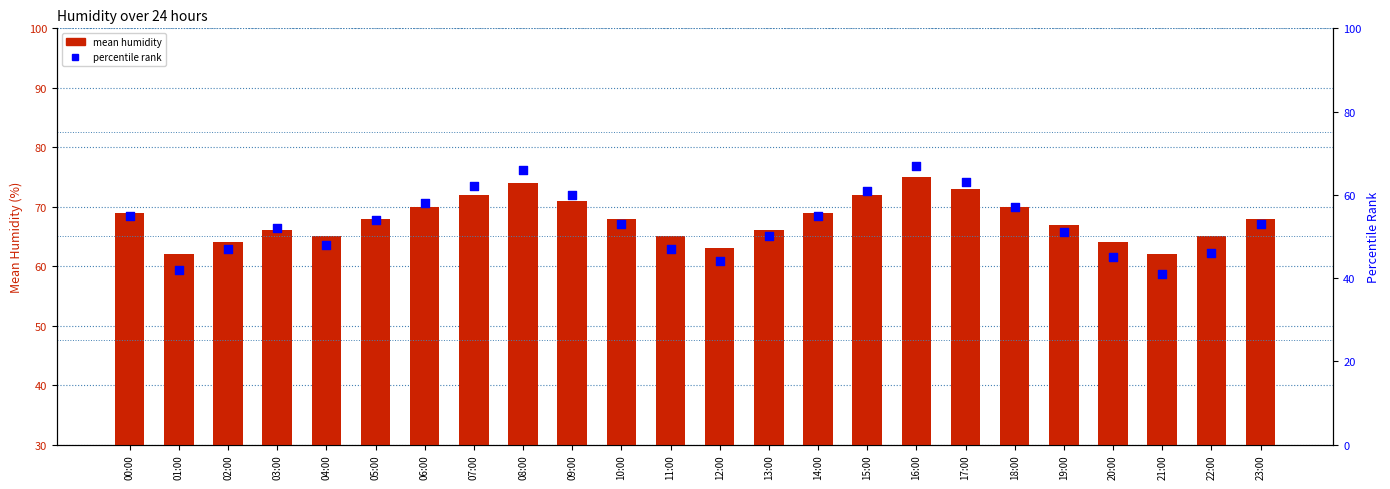

Which series has the widest spread of Y values?

percentile rank